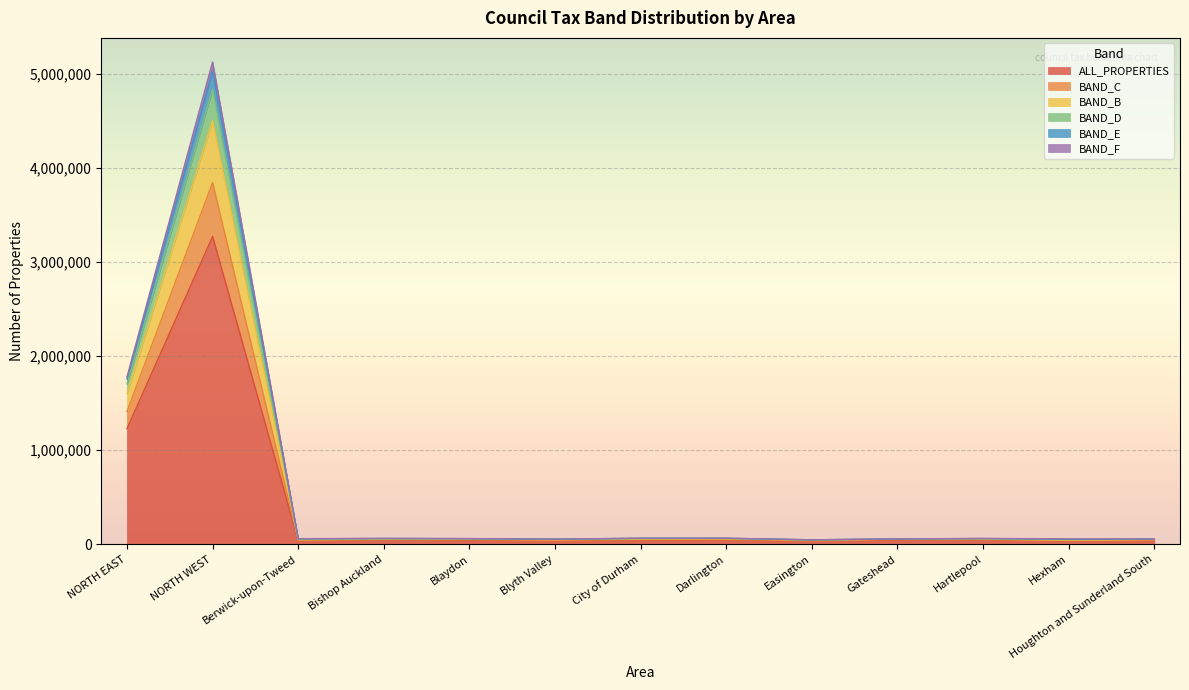

What is the maximum value for ALL_PROPERTIES?

3271780